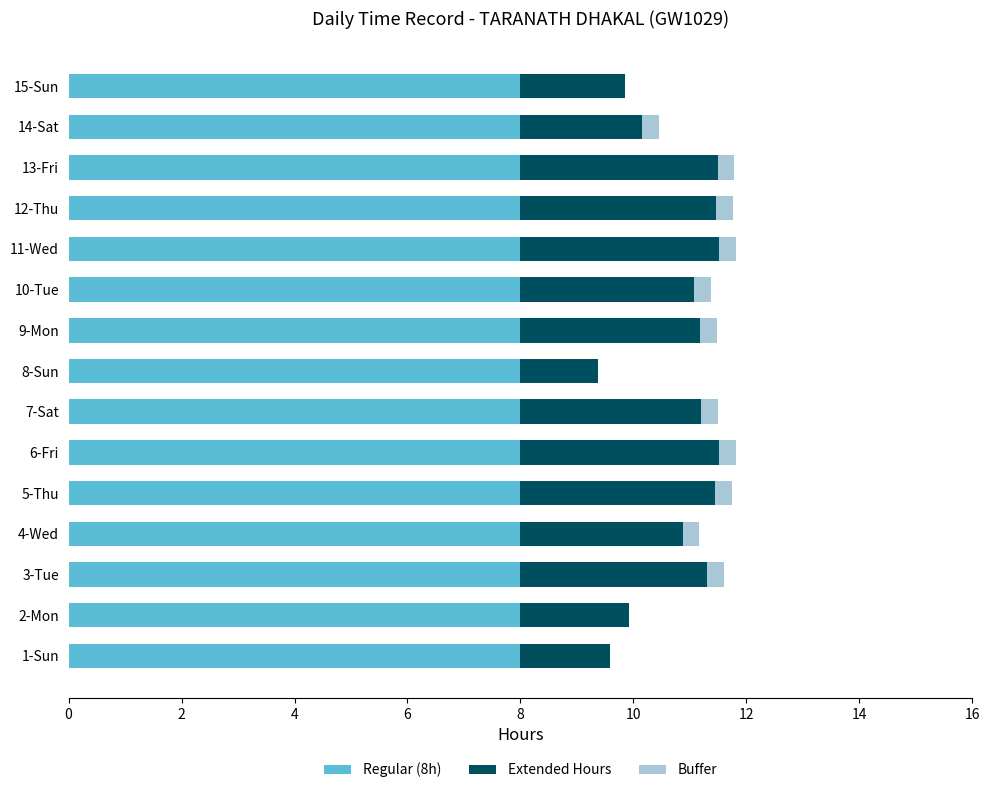

What is the maximum value for Regular (8h)?

8.0